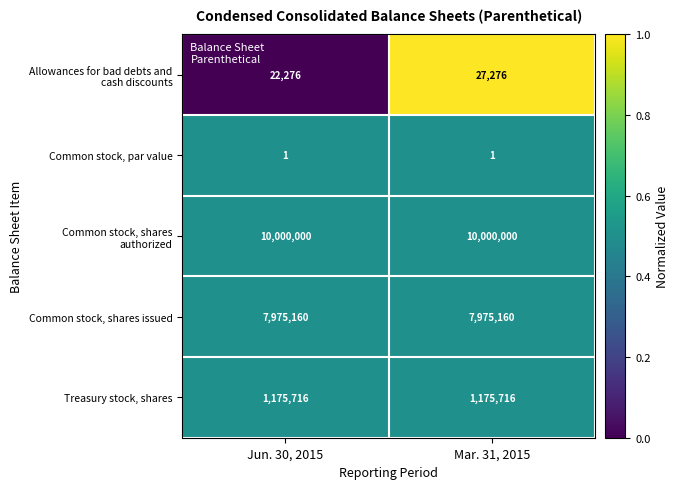

What is the sum of the Common stock, shares issued values at Mar. 31, 2015 and Jun. 30, 2015?

15950320